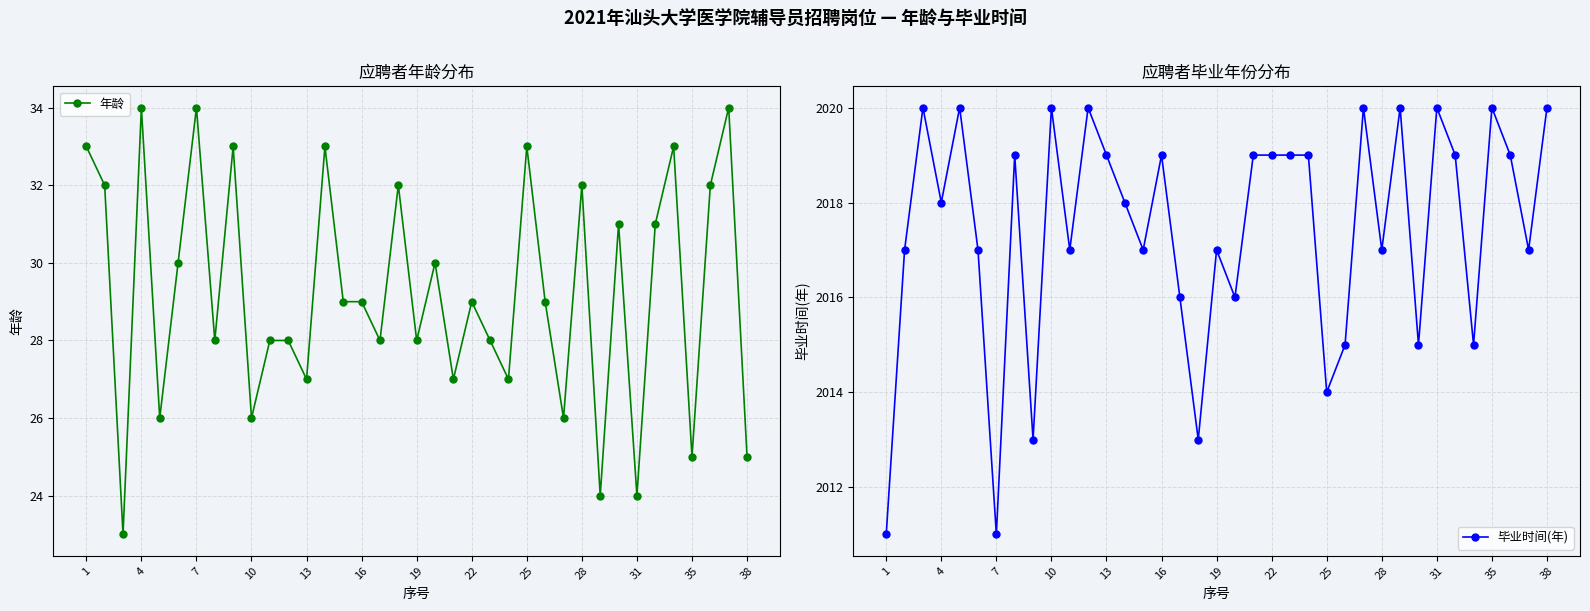

Where is the first local minimum for 毕业时间(年)?

4